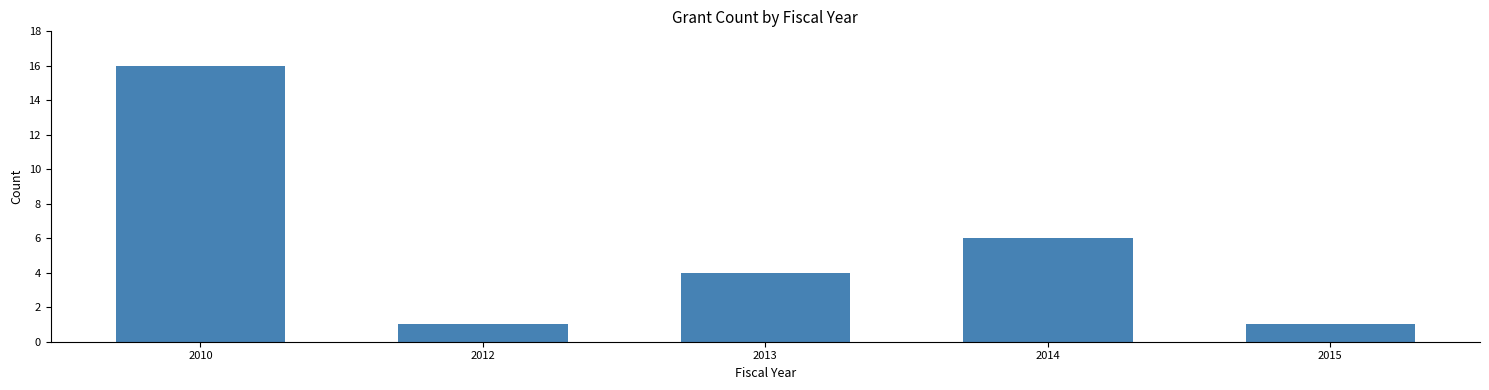

Reading right to left, transcribe all the data shown in this chart.

2015=1	2014=6	2013=4	2012=1	2010=16